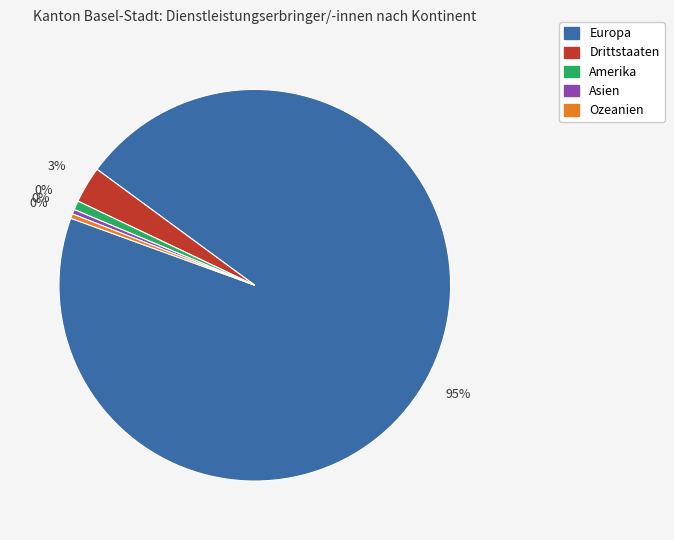

The Asien slice represents 0% of the pie. True or false?

True